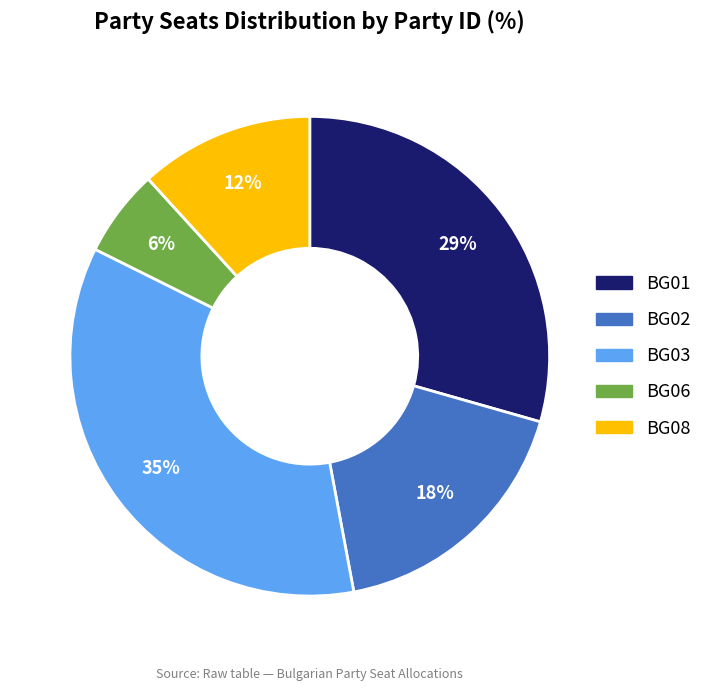

Approximately how many times larger is the value at BG02 compared to BG01?

0.6